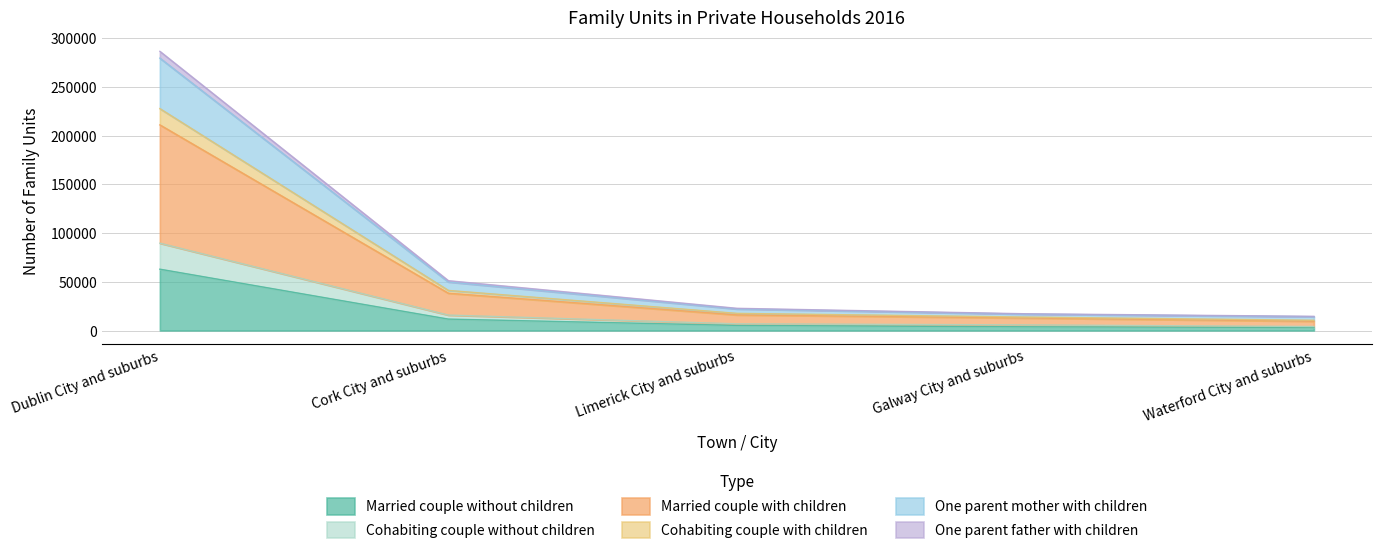

Is it true that Married couple without children equals 108165 at Dublin City and suburbs?

False